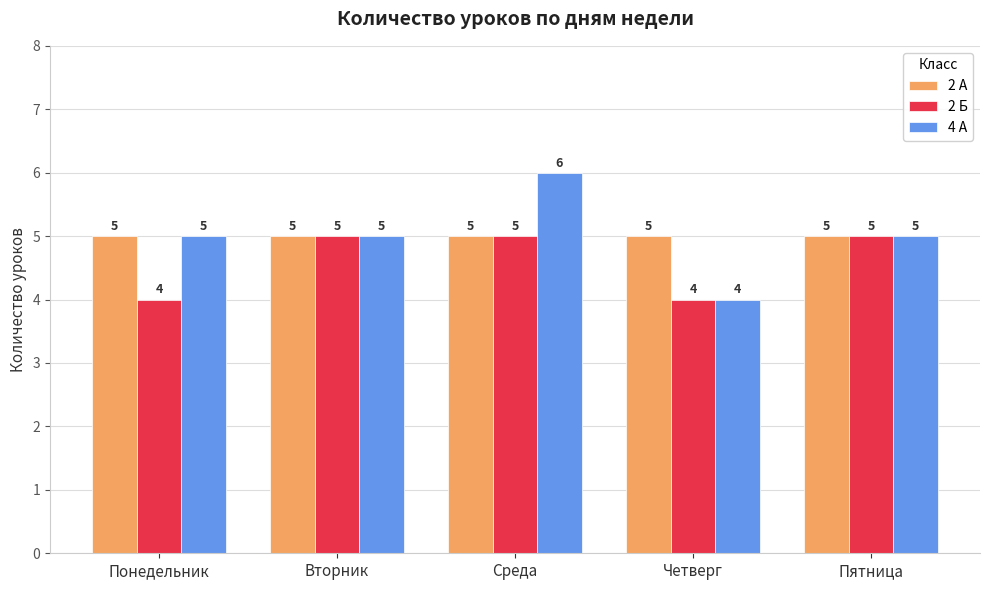

What position from the left is Пятница?

5